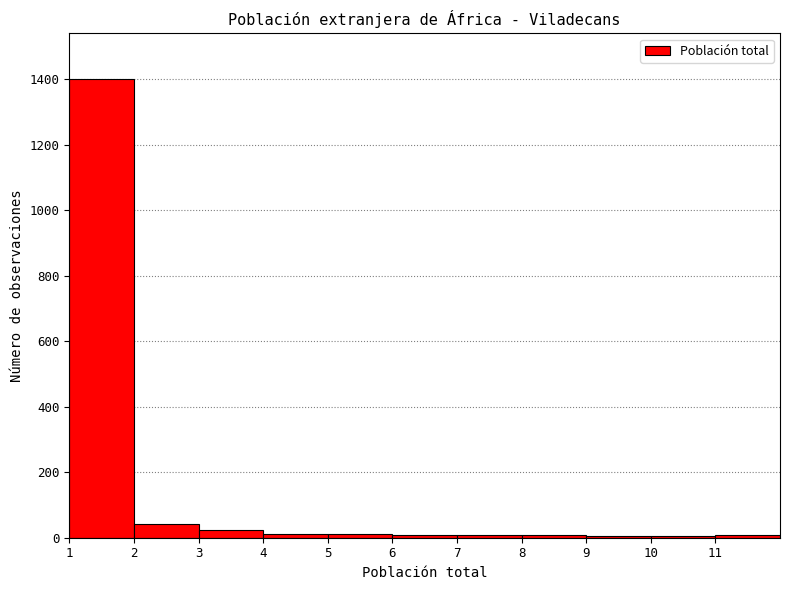

Which range on the x-axis has the tallest bar?

1 to 2